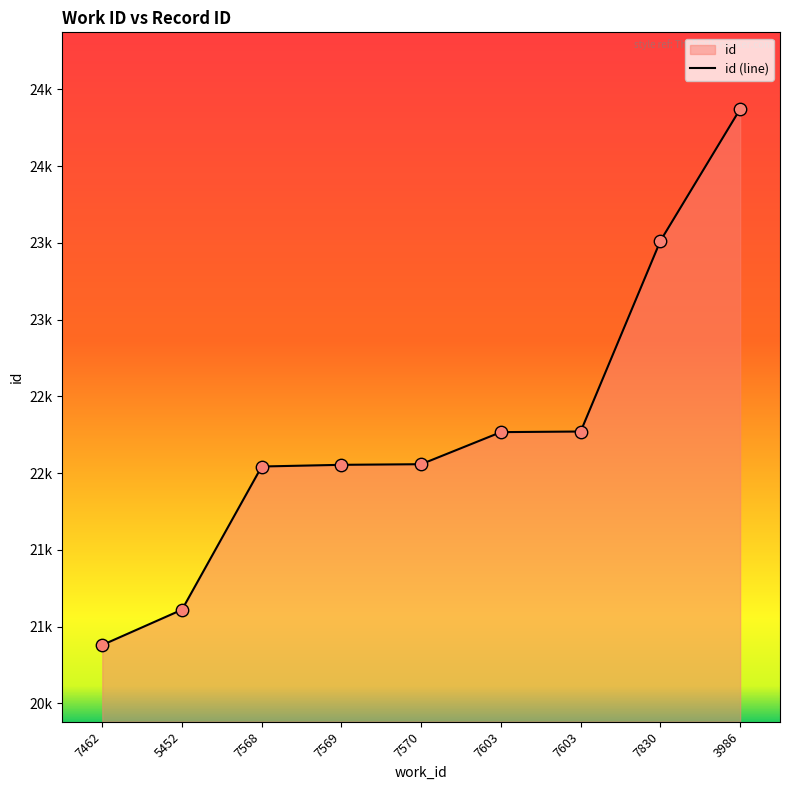

Between 7569 and 7603, which is larger?

7603